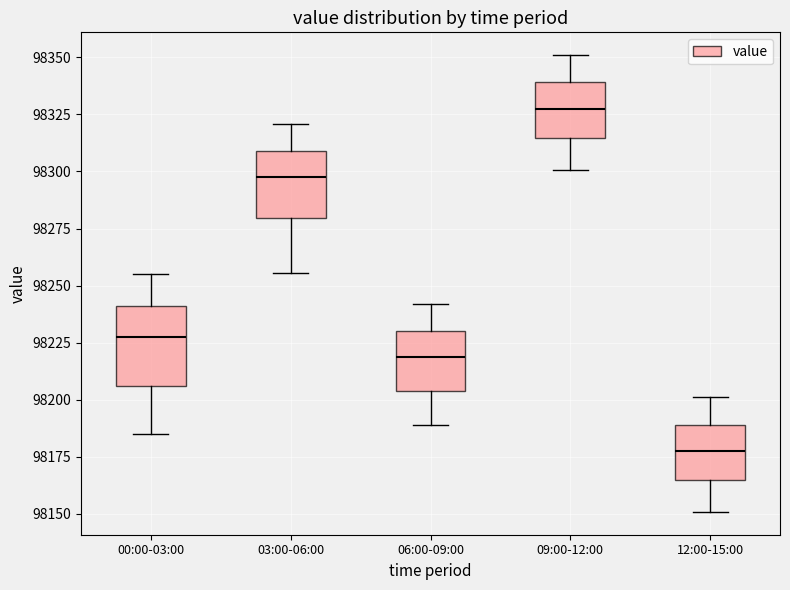

Which box is the tallest, from its lower edge to its upper edge?

00:00-03:00